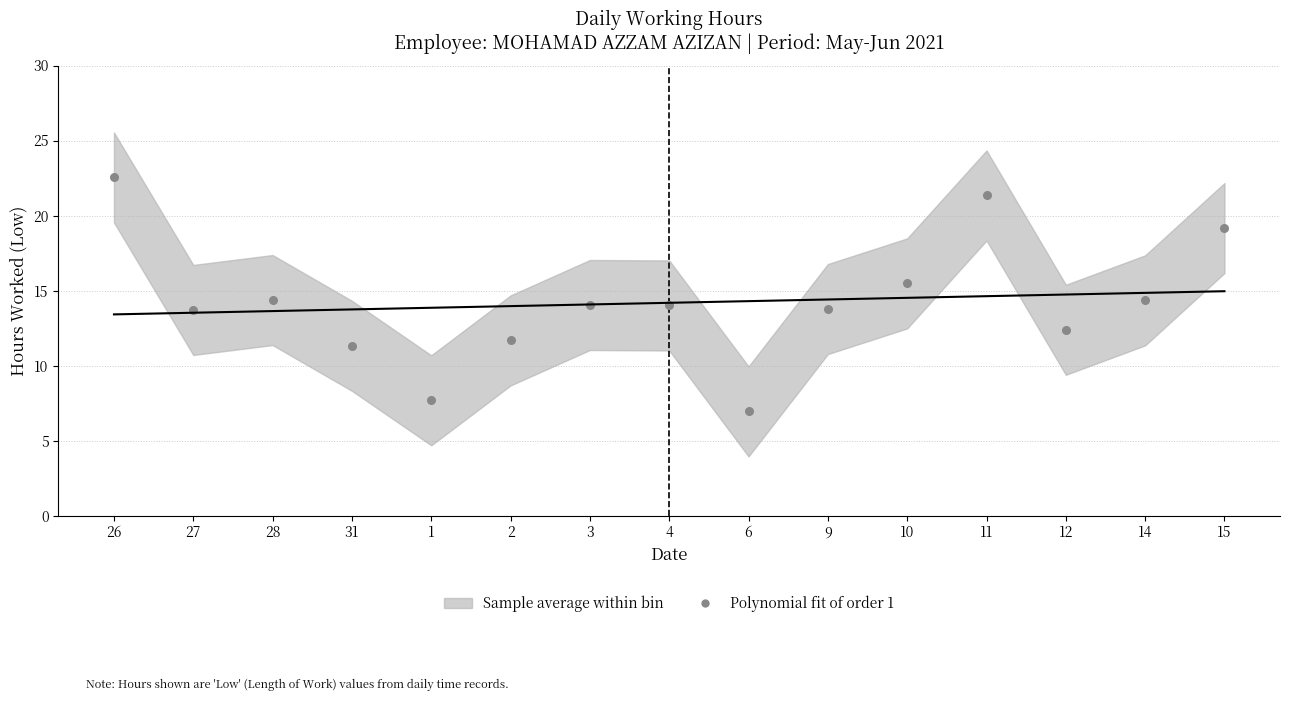

How many points are shown in the scatter plot?

15